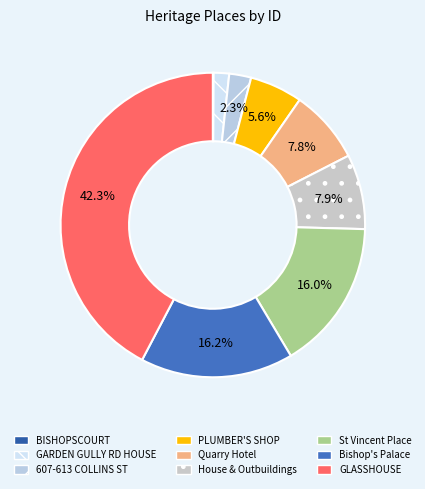

Count the number of slices in the pie.

9